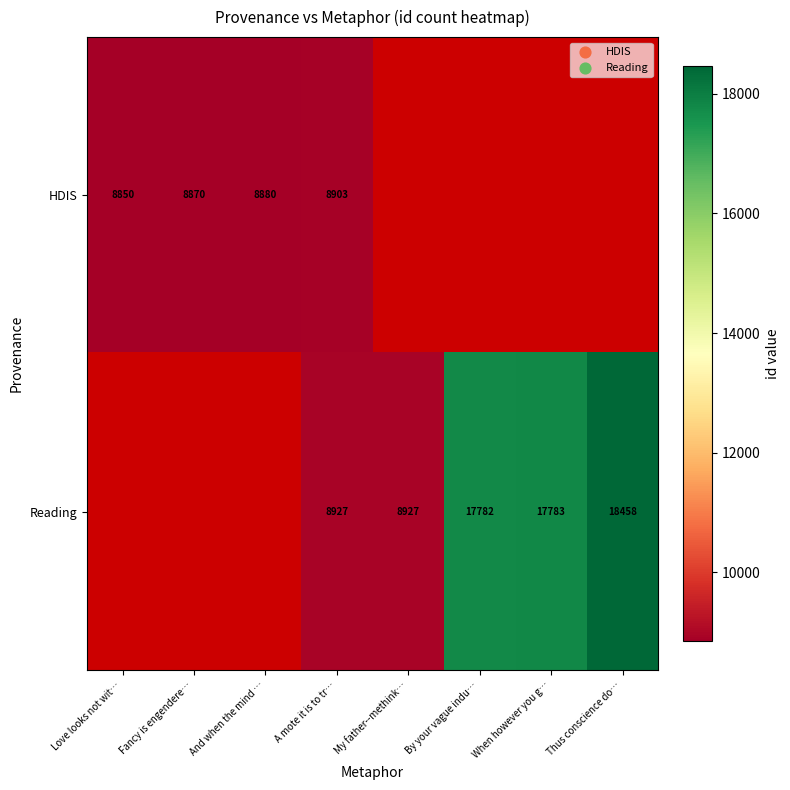

Is it true that HDIS equals 8870 at Fancy is engendere…?

True